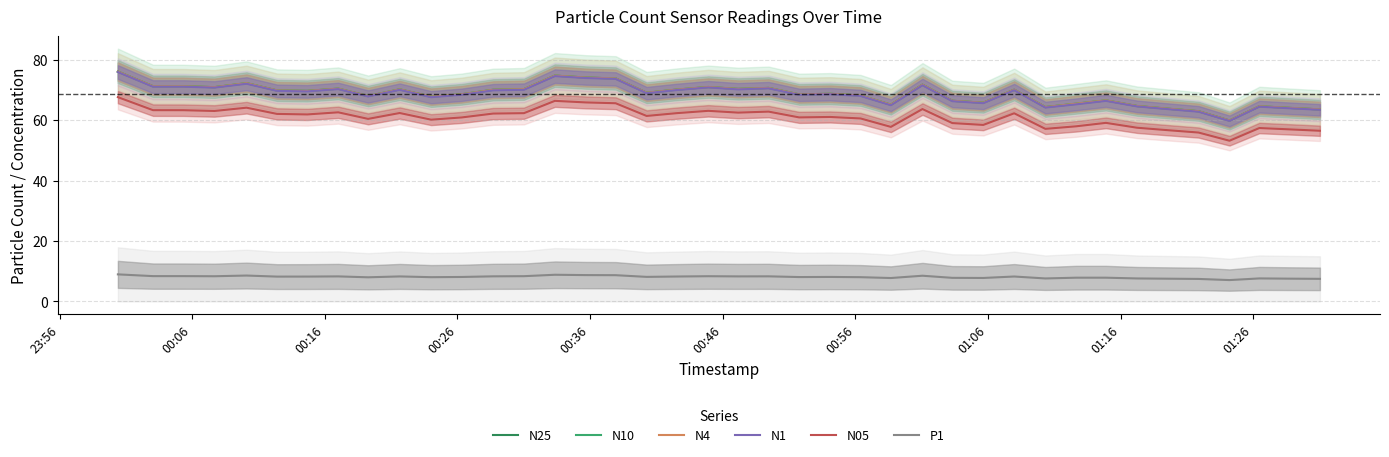

What is the lowest value of the P1 series?

7.1